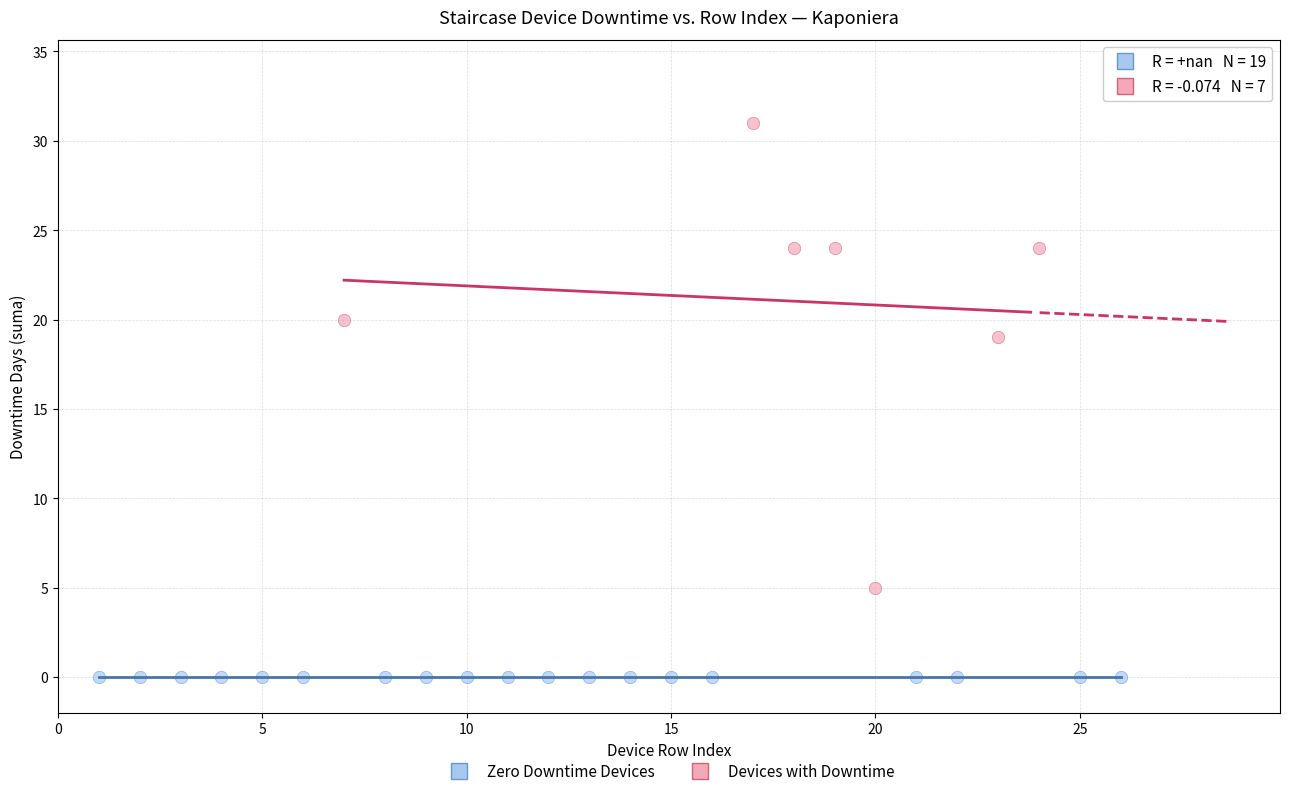

Which series reaches the maximum Y coordinate?

Devices with Downtime